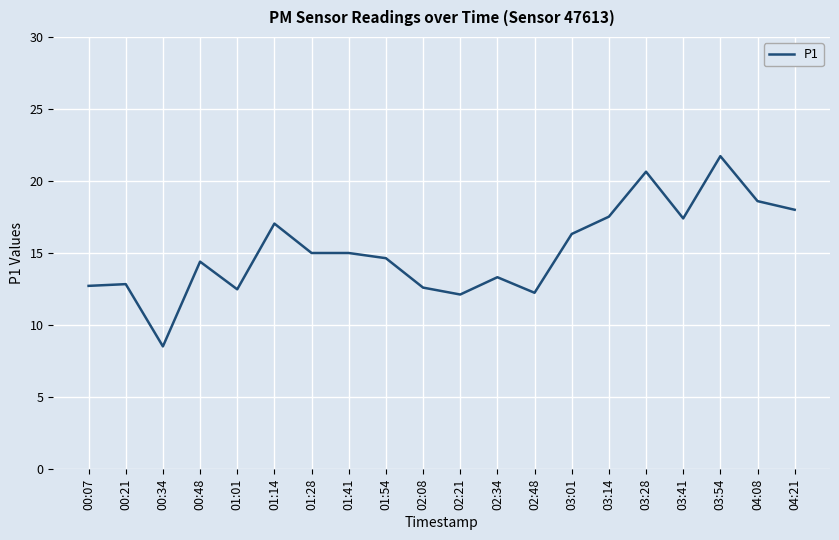

What is the smallest value displayed?

8.5